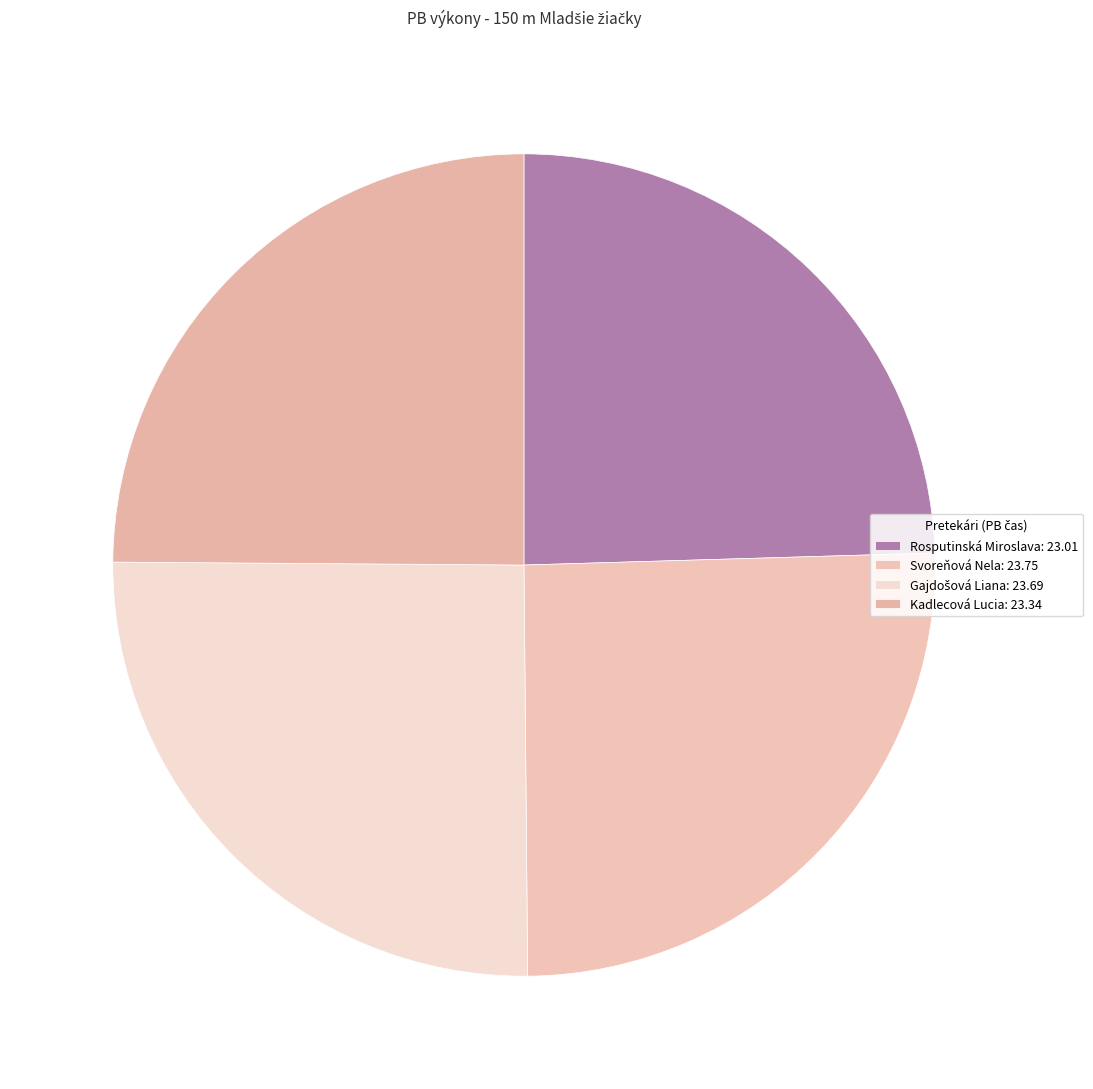

Does any single category account for the majority?

No